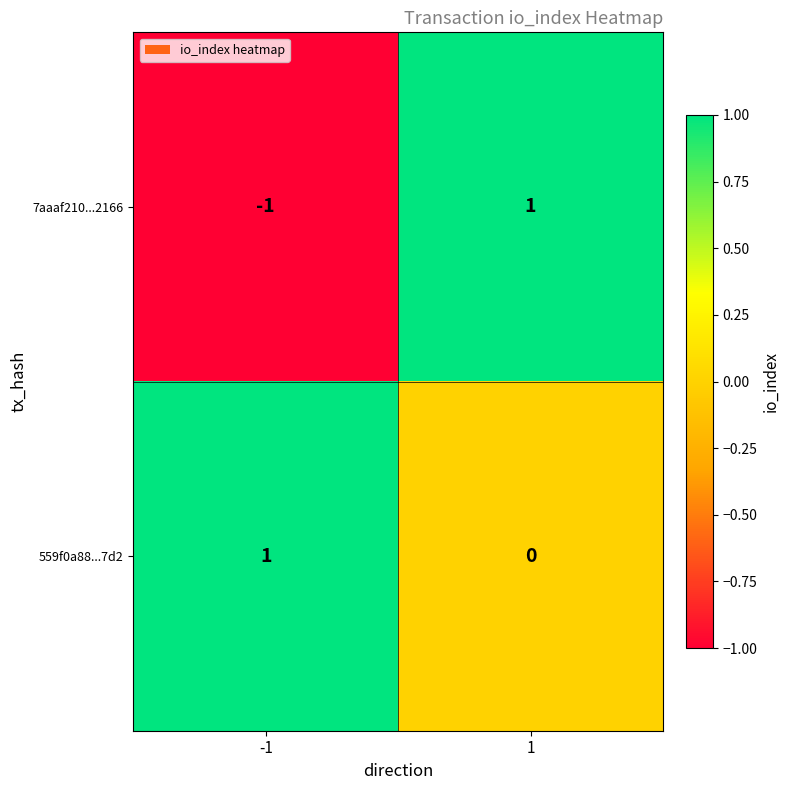

How many values in the 7aaaf210...2166 series are below 1?

1